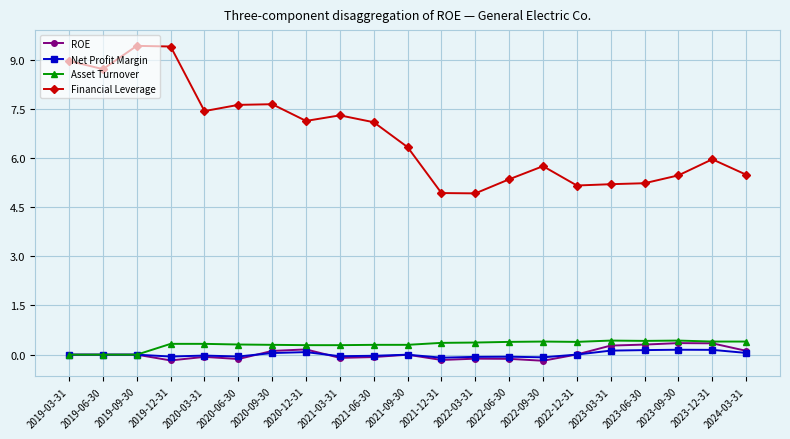

In Financial Leverage, how many points are higher than both neighbors (excluding endpoints)?

5